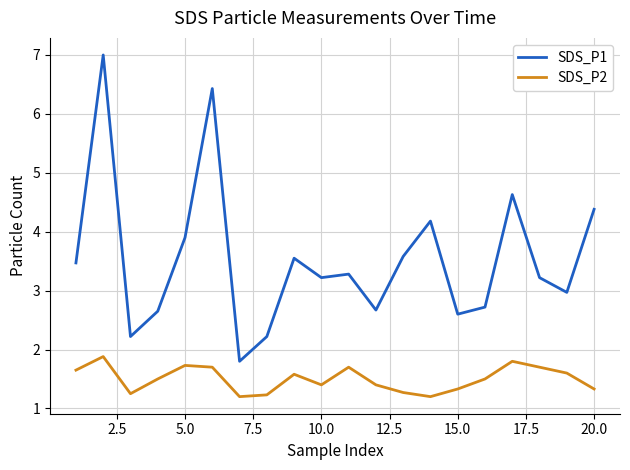

Which series has the widest spread of values?

SDS_P1